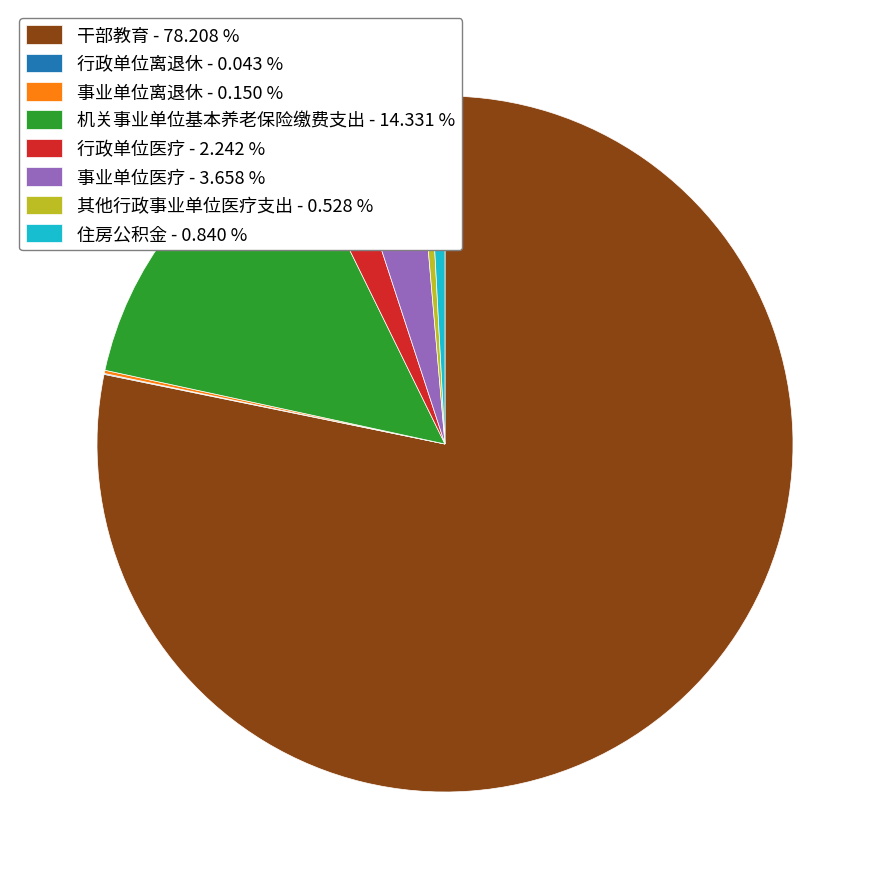

Does any single category account for the majority?

Yes